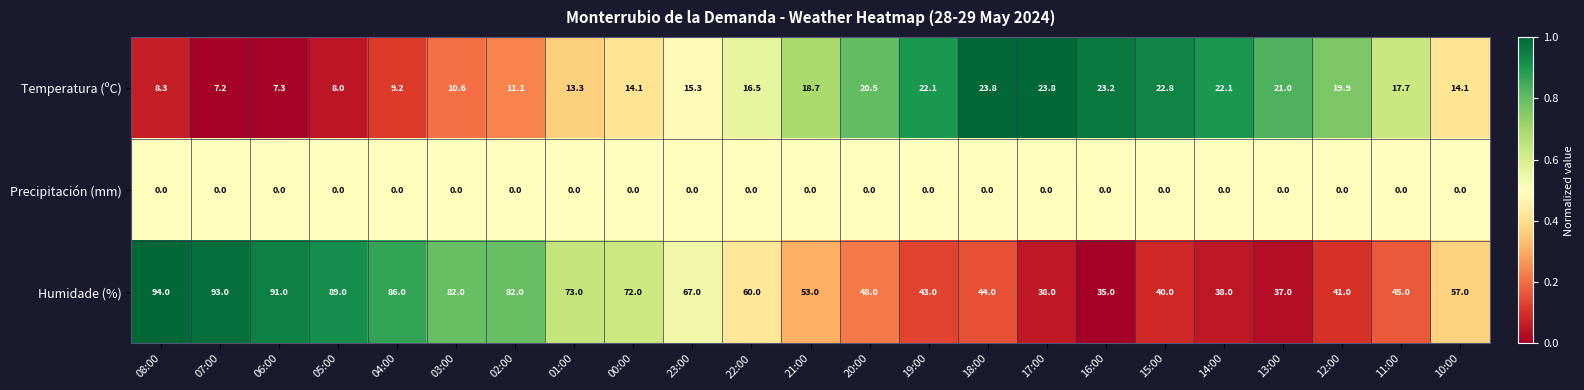

The Temperatura (ºC) series shows 22.1 at 19:00. True or false?

True